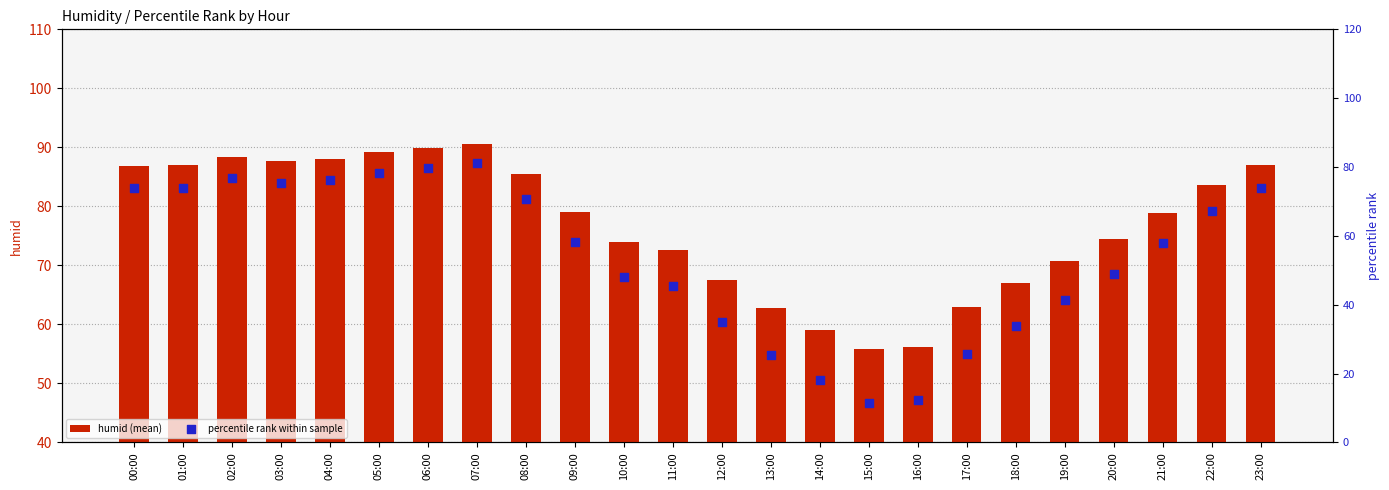

Which series has the largest Y range (max minus min)?

percentile rank within sample